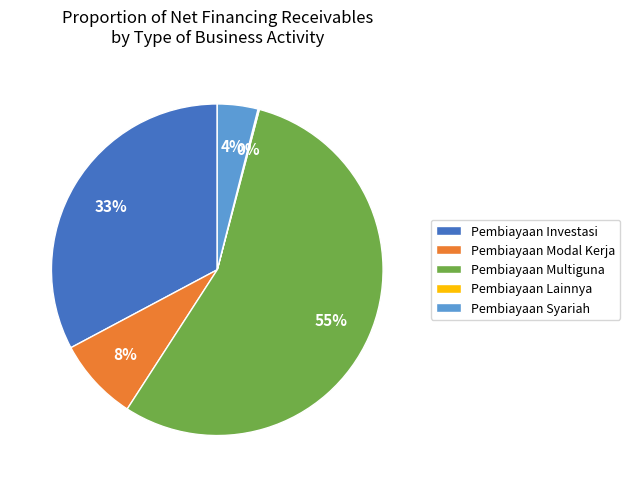

Which category accounts for the majority?

Pembiayaan Multiguna